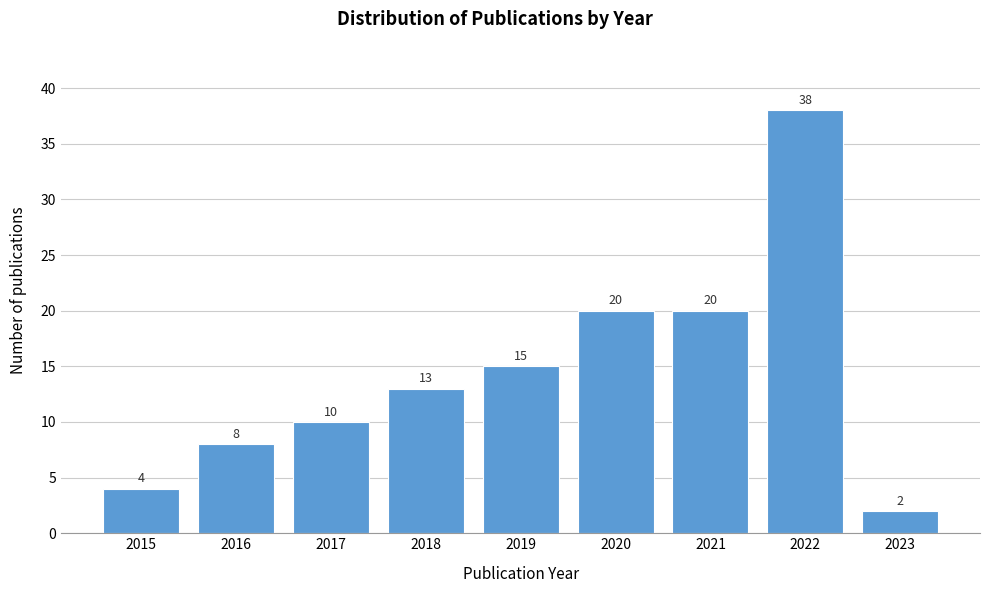

Reading left to right, what are all the values shown in this chart?

4	8	10	13	15	20	20	38	2